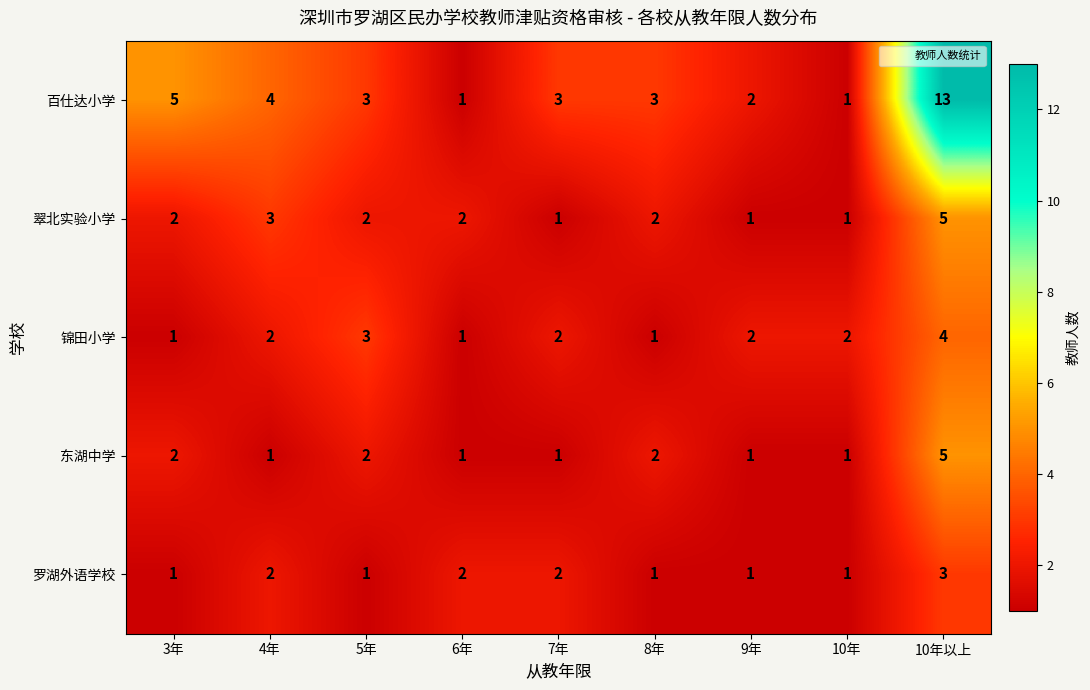

Which series has the largest total across all categories?

百仕达小学